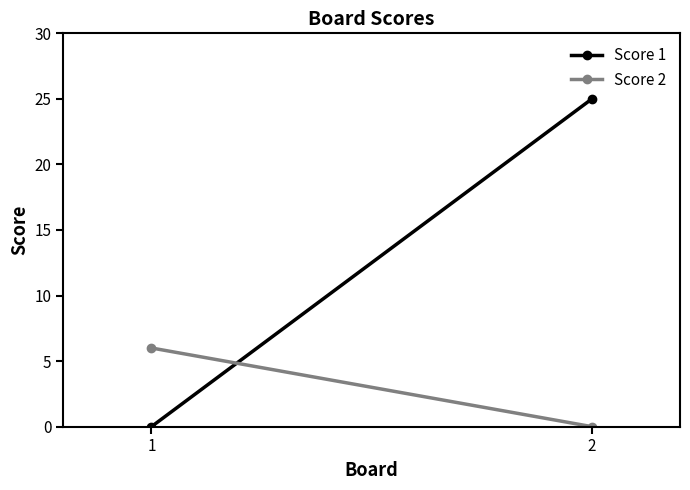

Which label corresponds to the smallest value in the chart?

1